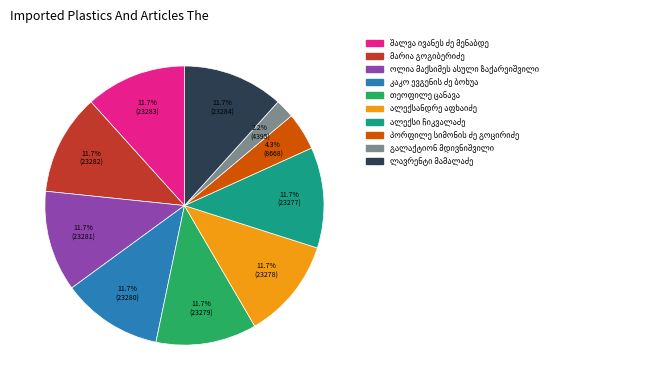

Is there a majority slice in this chart?

No